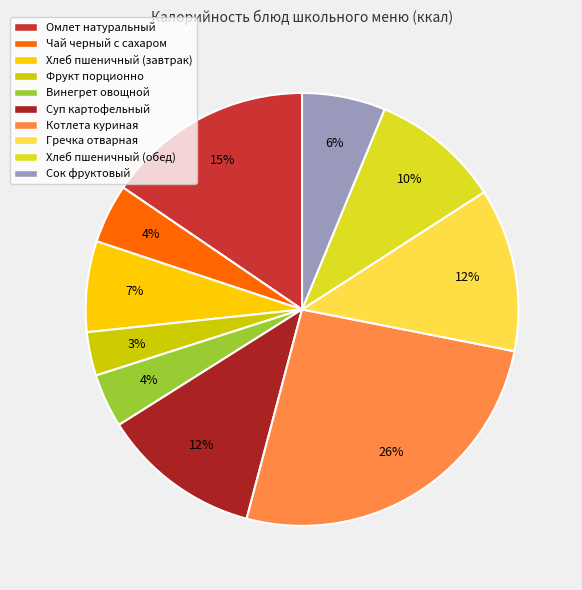

To the nearest percent, what portion does Хлеб пшеничный (обед) represent?

10%